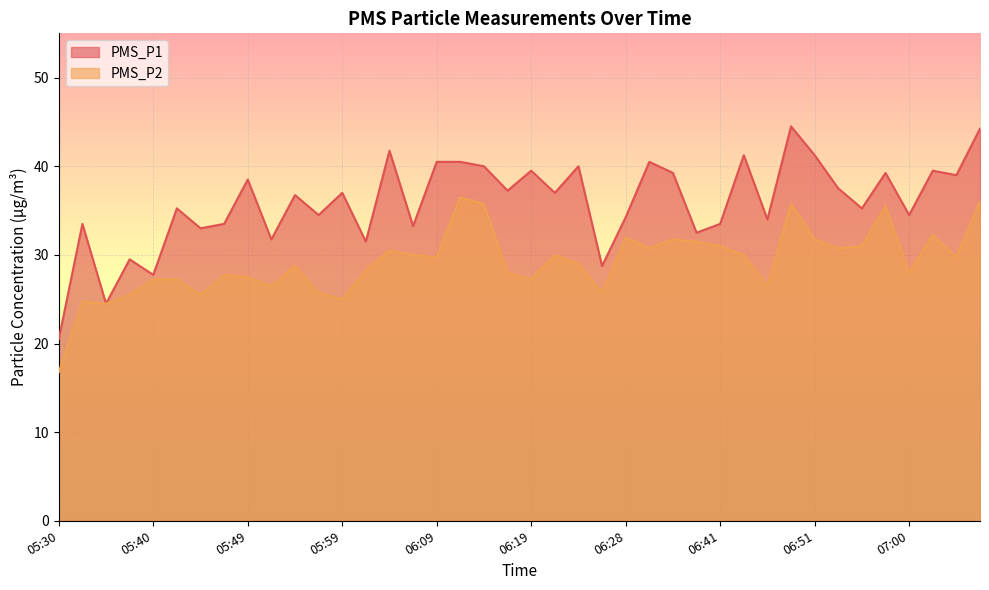

At which label does PMS_P2 first exceed 29?

06:04